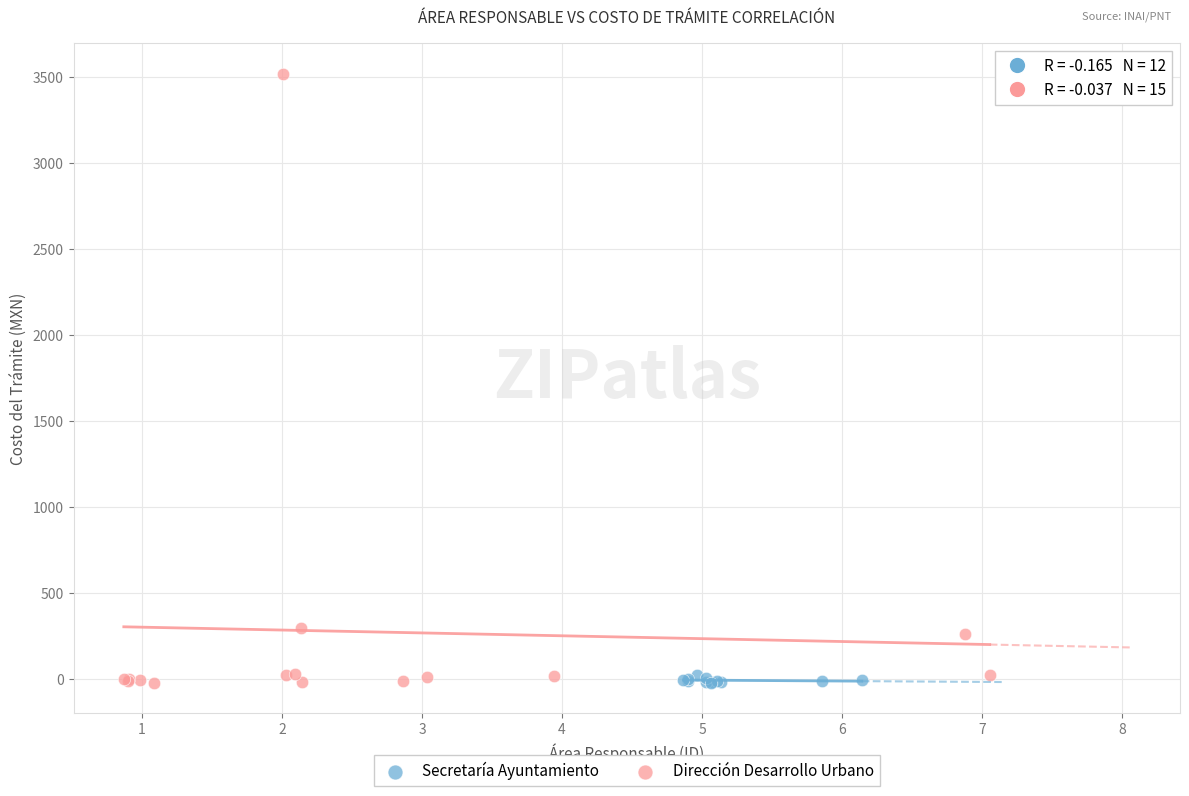

Which series reaches the maximum Y coordinate?

Dirección Desarrollo Urbano